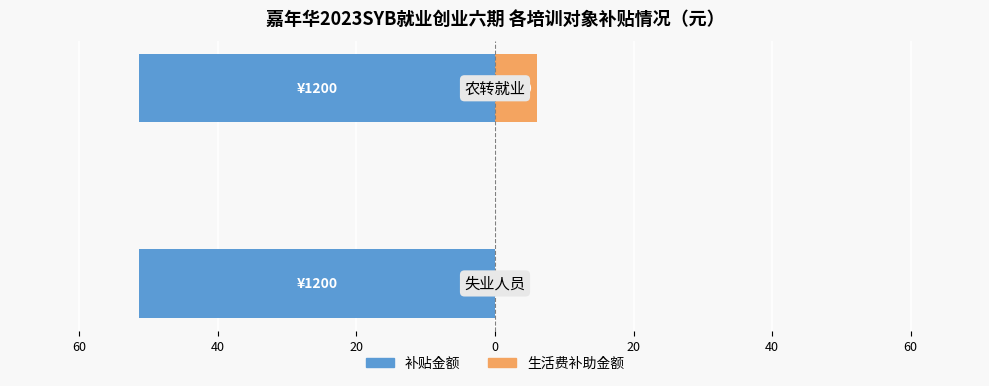

At how many categories does at least one series exceed 4?

1